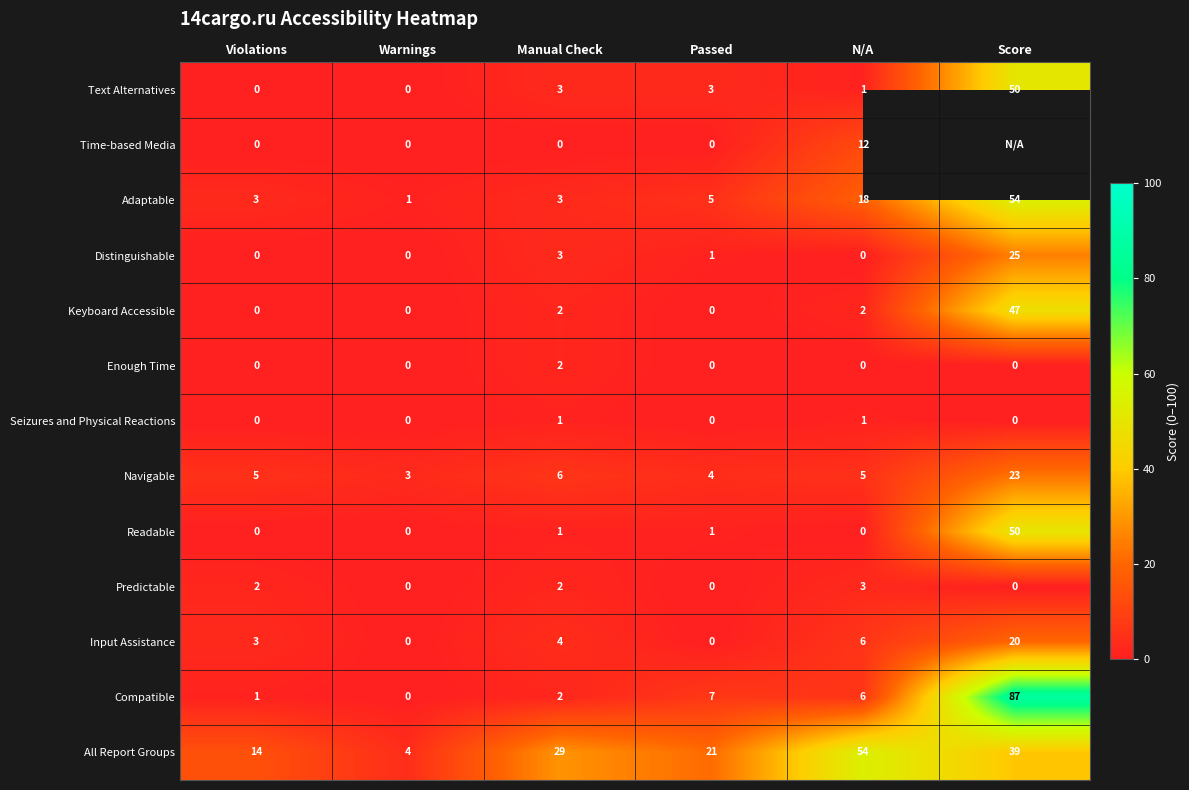

The value of Text Alternatives at N/A is 1. True or false?

True